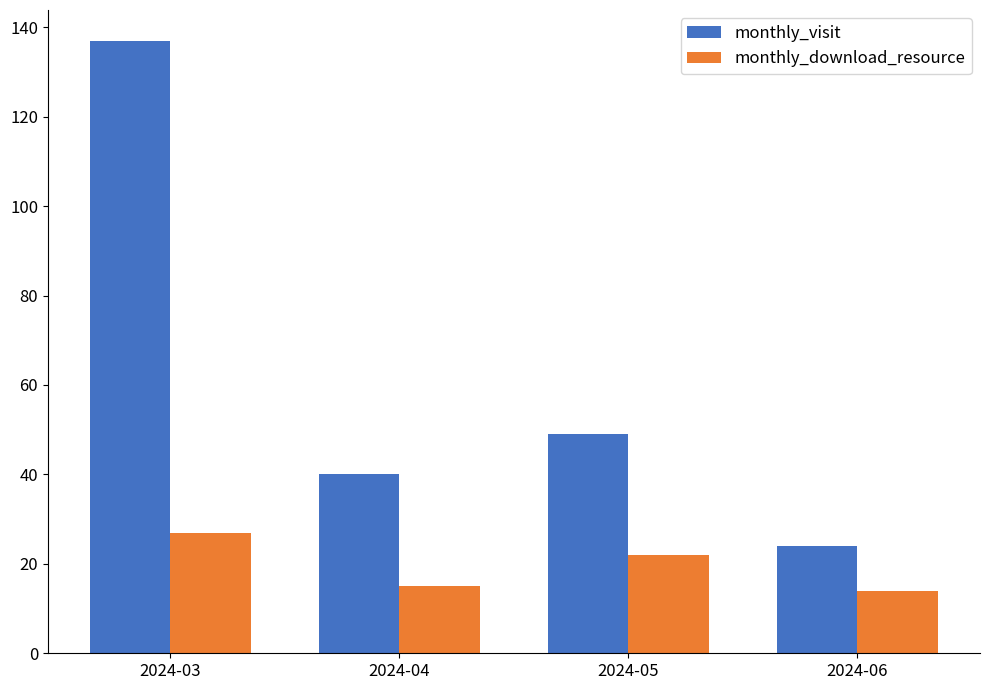

The value of monthly_download_resource at 2024-06 is 19. True or false?

False